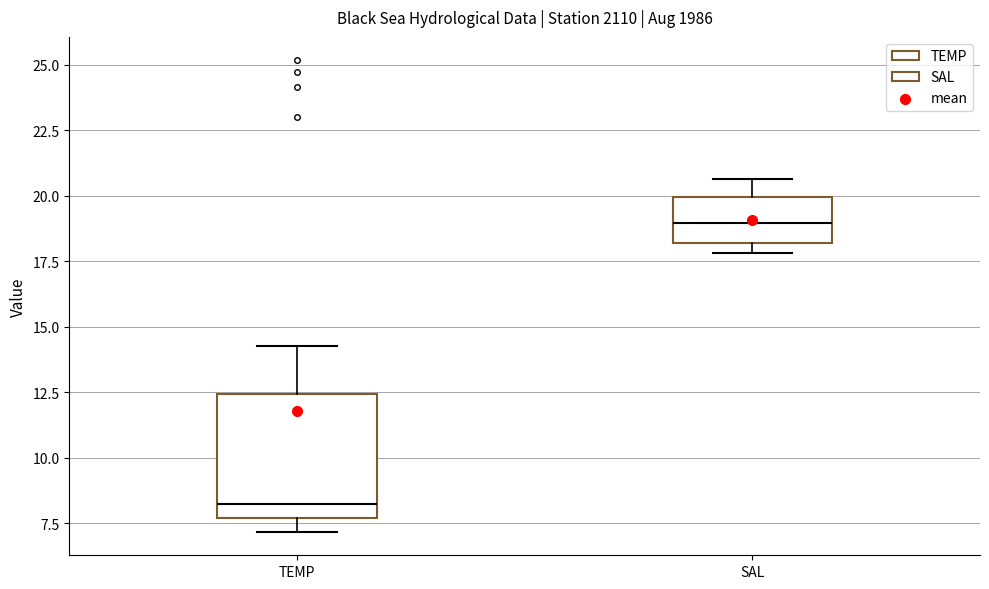

Comparing the boxes themselves (not the whiskers), which one is the tallest?

TEMP